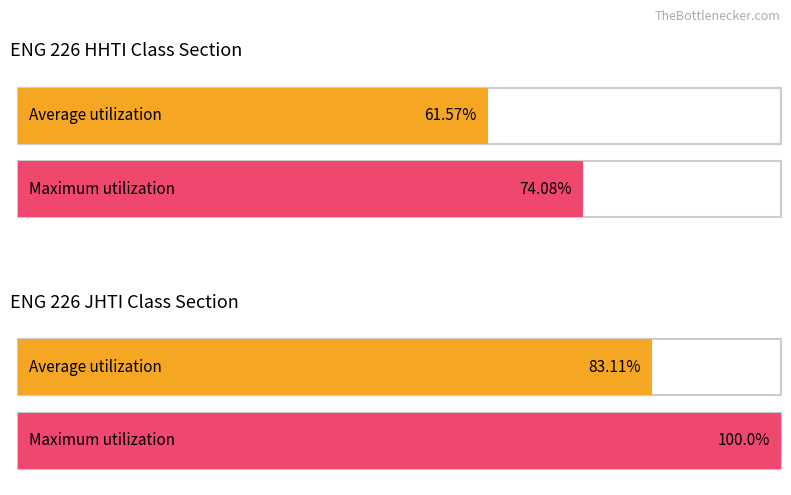

What are all the series names shown in the legend?

Average utilization, Maximum utilization